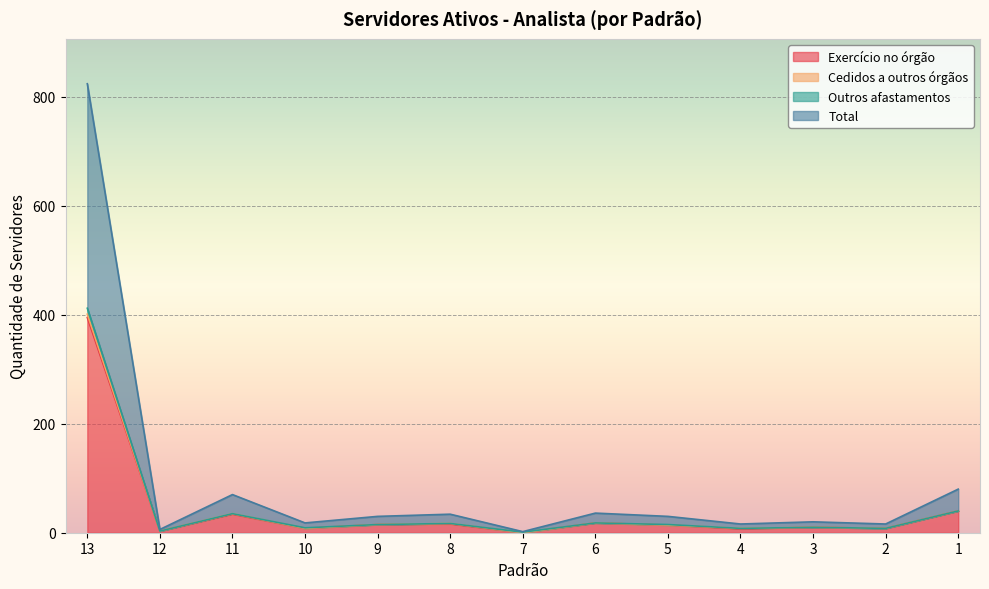

True or false: Exercício no órgão and Total intersect in this chart.

False